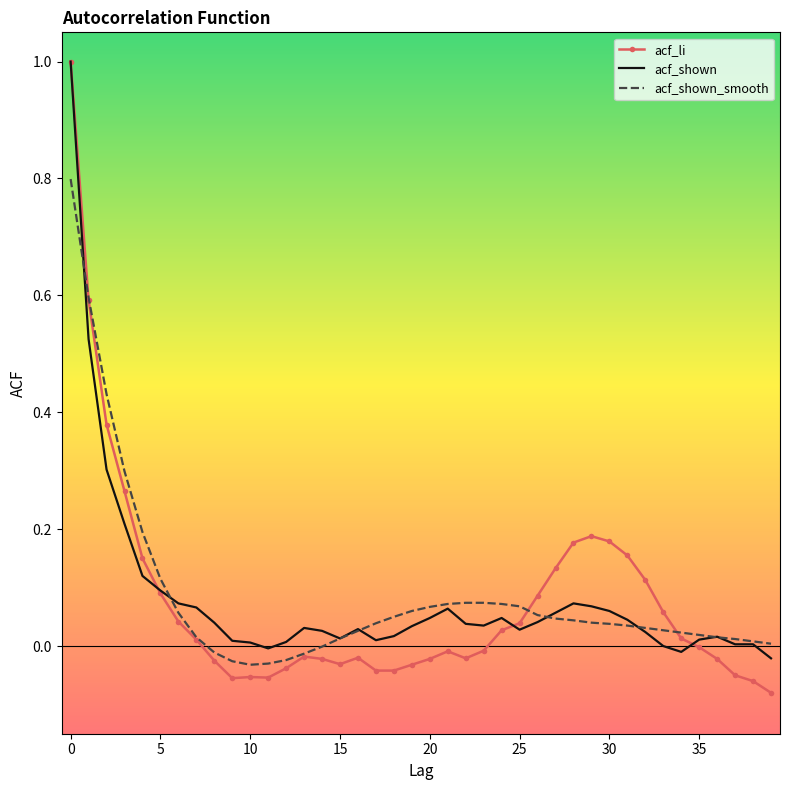

Which series has the largest range (max minus min)?

acf_li